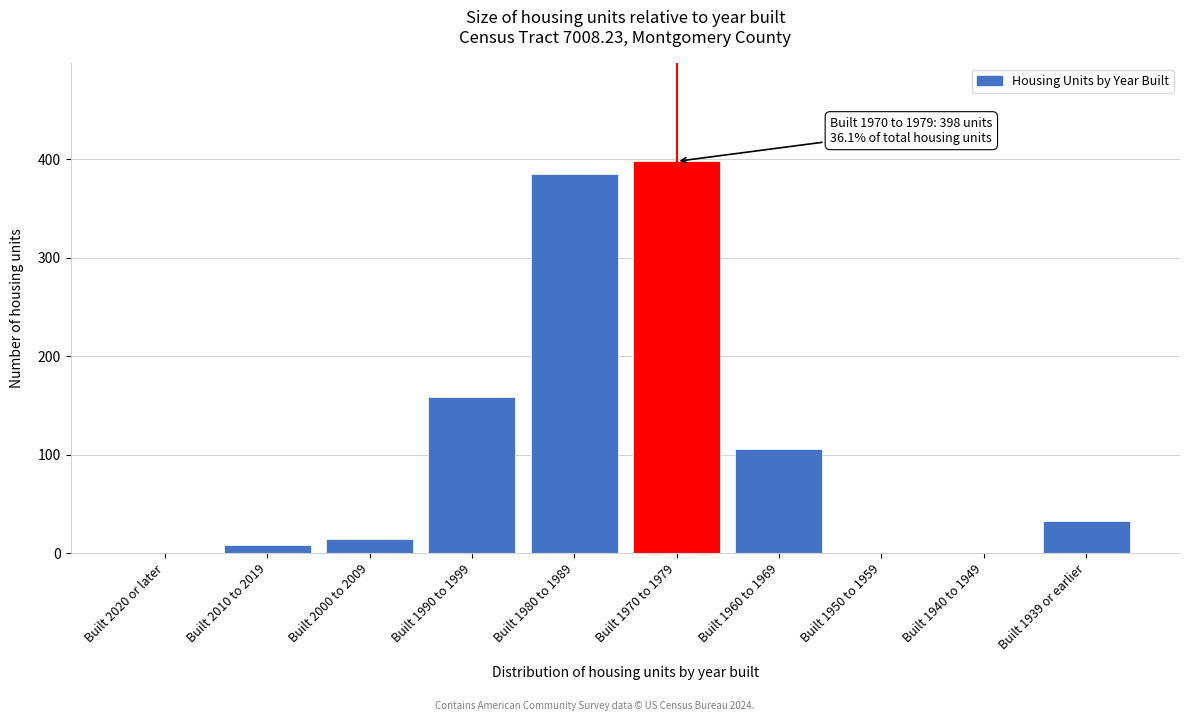

Reading left to right, transcribe all the data shown in this chart.

Built 2020 or later=0	Built 2010 to 2019=8	Built 2000 to 2009=14	Built 1990 to 1999=159	Built 1980 to 1989=385	Built 1970 to 1979=398	Built 1960 to 1969=106	Built 1950 to 1959=0	Built 1940 to 1949=0	Built 1939 or earlier=33